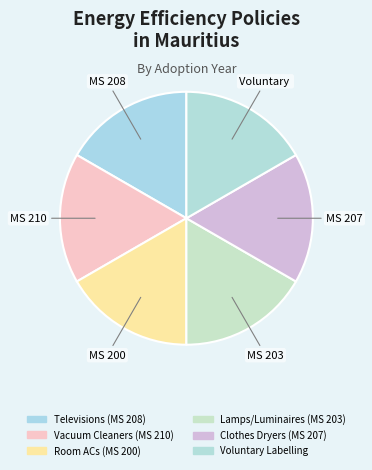

How many slices are in this pie chart?

6